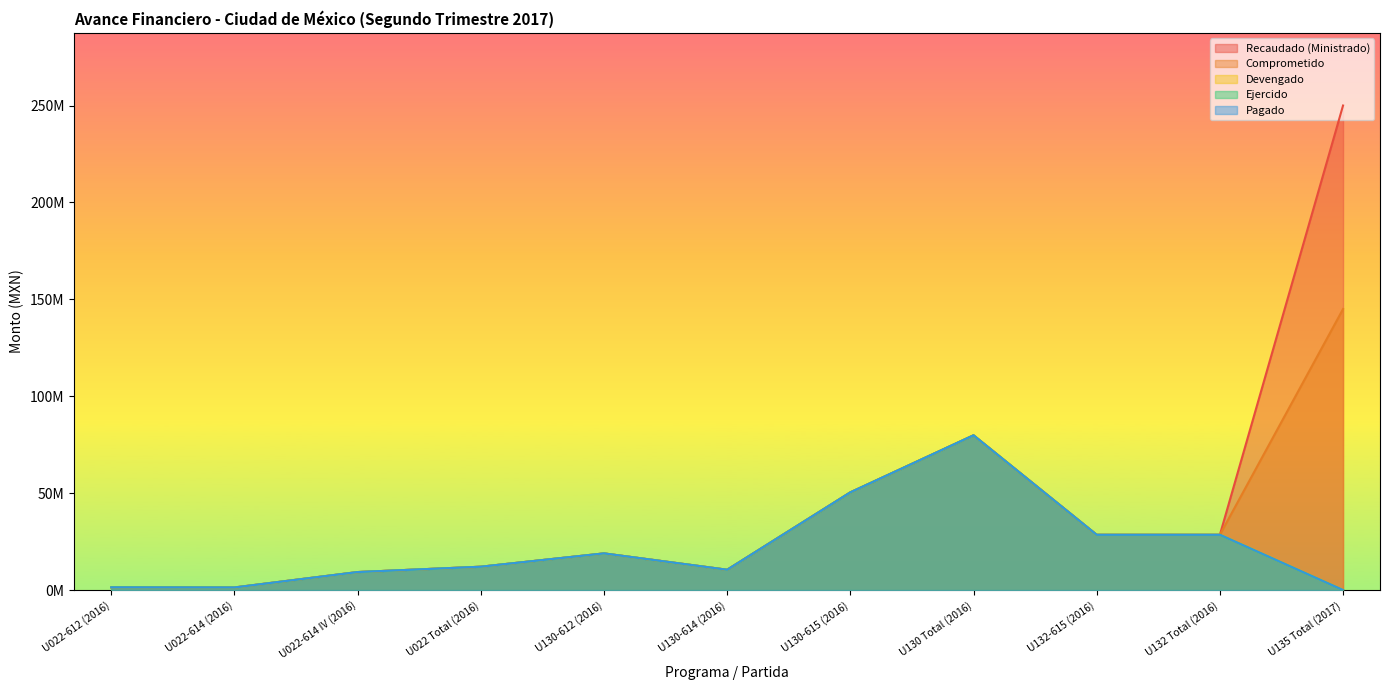

Reading left to right, what are all the values shown in this chart?

Recaudado (Ministrado): U022-612 (2016)=1408116.9	U022-614 (2016)=1350171.8	U022-614 IV (2016)=9299067.3	U022 Total (2016)=12057355.9	U130-612 (2016)=18927522.6	U130-614 (2016)=10496719.1	U130-615 (2016)=50422260.3	U130 Total (2016)=79846502.1	U132-615 (2016)=28525617.3	U132 Total (2016)=28525617.3	U135 Total (2017)=250000000.0
Comprometido: U022-612 (2016)=1408116.9	U022-614 (2016)=1350171.8	U022-614 IV (2016)=9299067.3	U022 Total (2016)=12057355.9	U130-612 (2016)=18927522.6	U130-614 (2016)=10496719.1	U130-615 (2016)=50422260.3	U130 Total (2016)=79846502.1	U132-615 (2016)=28525617.3	U132 Total (2016)=28525617.3	U135 Total (2017)=145000000.0
Devengado: U022-612 (2016)=1408116.9	U022-614 (2016)=1350171.8	U022-614 IV (2016)=9299067.3	U022 Total (2016)=12057355.9	U130-612 (2016)=18927522.6	U130-614 (2016)=10496719.1	U130-615 (2016)=50422260.3	U130 Total (2016)=79846502.1	U132-615 (2016)=28525617.3	U132 Total (2016)=28525617.3	U135 Total (2017)=0.0
Ejercido: U022-612 (2016)=1408116.9	U022-614 (2016)=1350171.8	U022-614 IV (2016)=9299067.3	U022 Total (2016)=12057355.9	U130-612 (2016)=18927522.6	U130-614 (2016)=10496719.1	U130-615 (2016)=50422260.3	U130 Total (2016)=79846502.1	U132-615 (2016)=28525617.3	U132 Total (2016)=28525617.3	U135 Total (2017)=0.0
Pagado: U022-612 (2016)=1408116.9	U022-614 (2016)=1350171.8	U022-614 IV (2016)=9299067.3	U022 Total (2016)=12057355.9	U130-612 (2016)=18927522.6	U130-614 (2016)=10496719.1	U130-615 (2016)=50422260.3	U130 Total (2016)=79846502.1	U132-615 (2016)=28525617.3	U132 Total (2016)=28525617.3	U135 Total (2017)=0.0